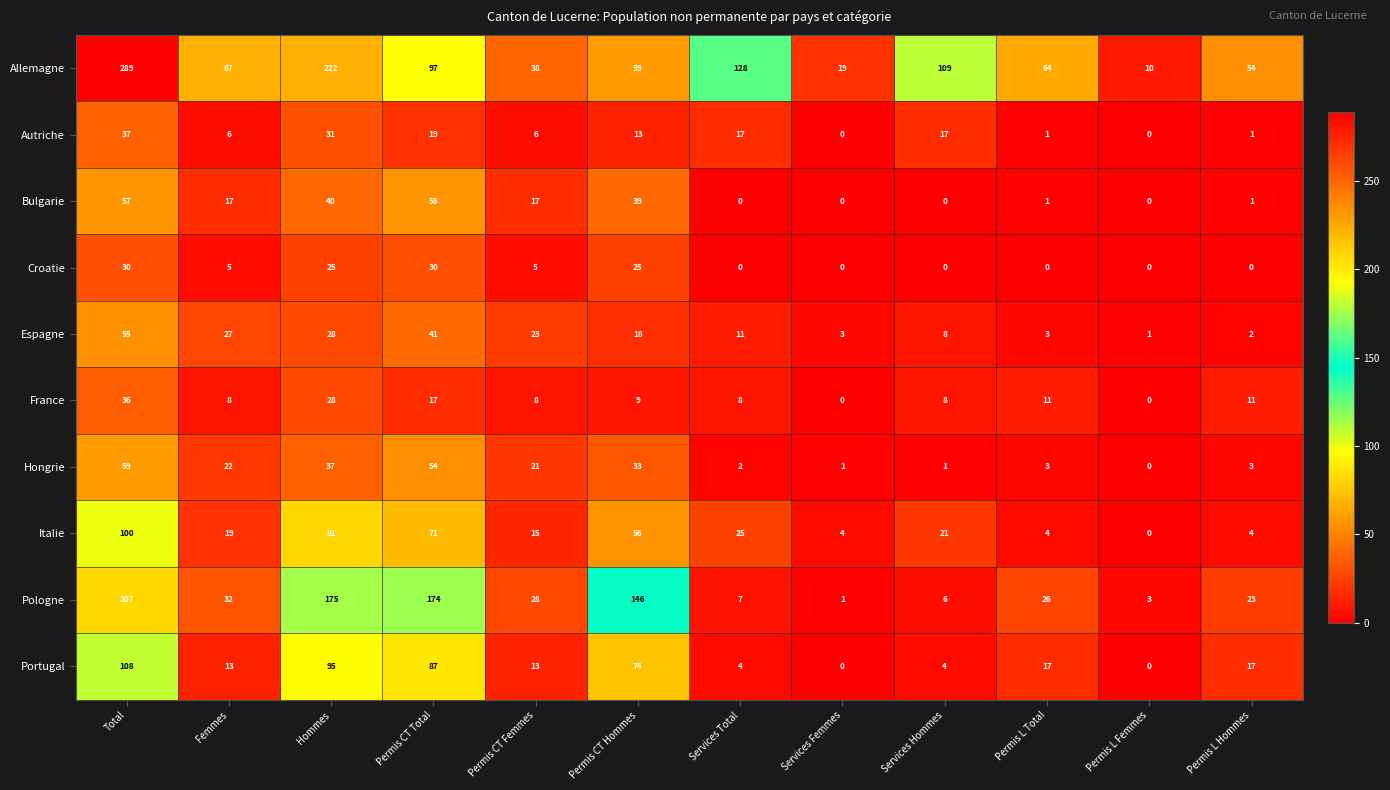

Which label corresponds to the largest value in the chart?

Total